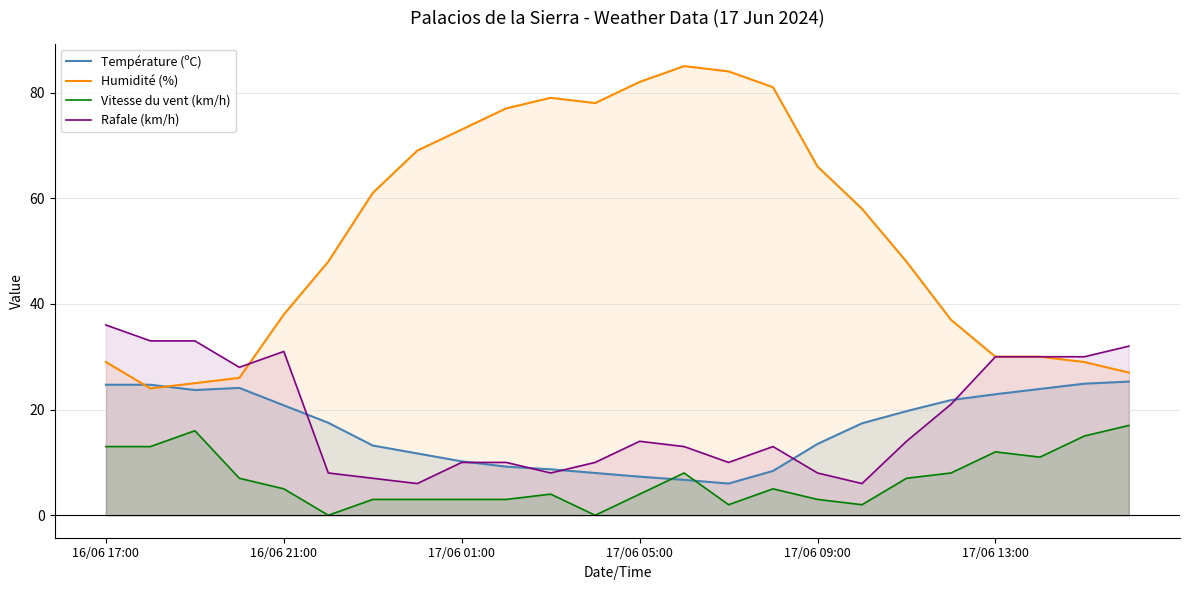

True or false: Vitesse du vent (km/h) and Rafale (km/h) cross at least once.

False